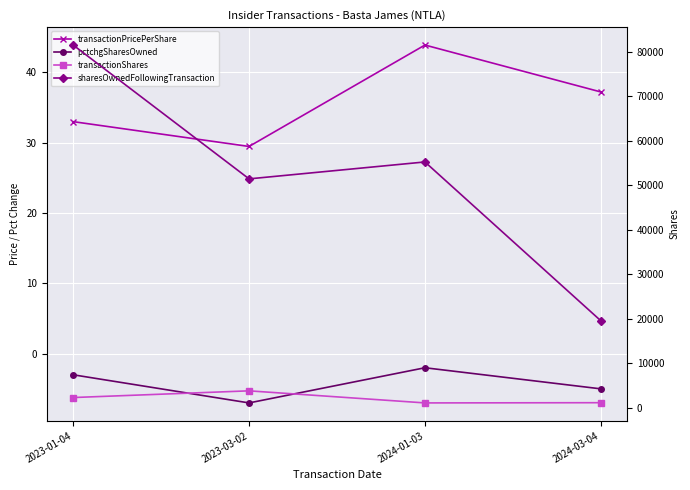

What is the difference between the second highest and minimum values in the transactionShares series?

1209.0